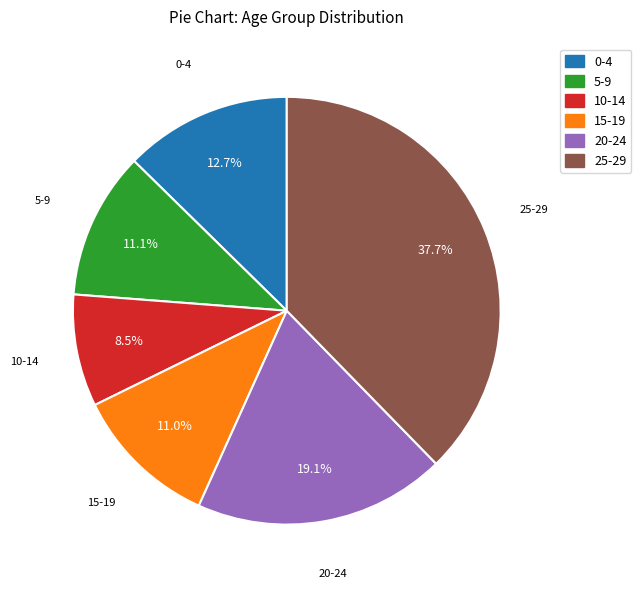

Is the sum of 10-14 and 15-19 greater than half?

No